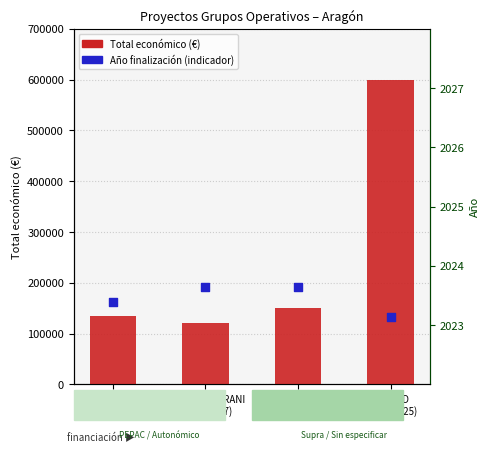

What is the total value across all series at CELLERS I VINYES
(2023-2027)?

341982.5